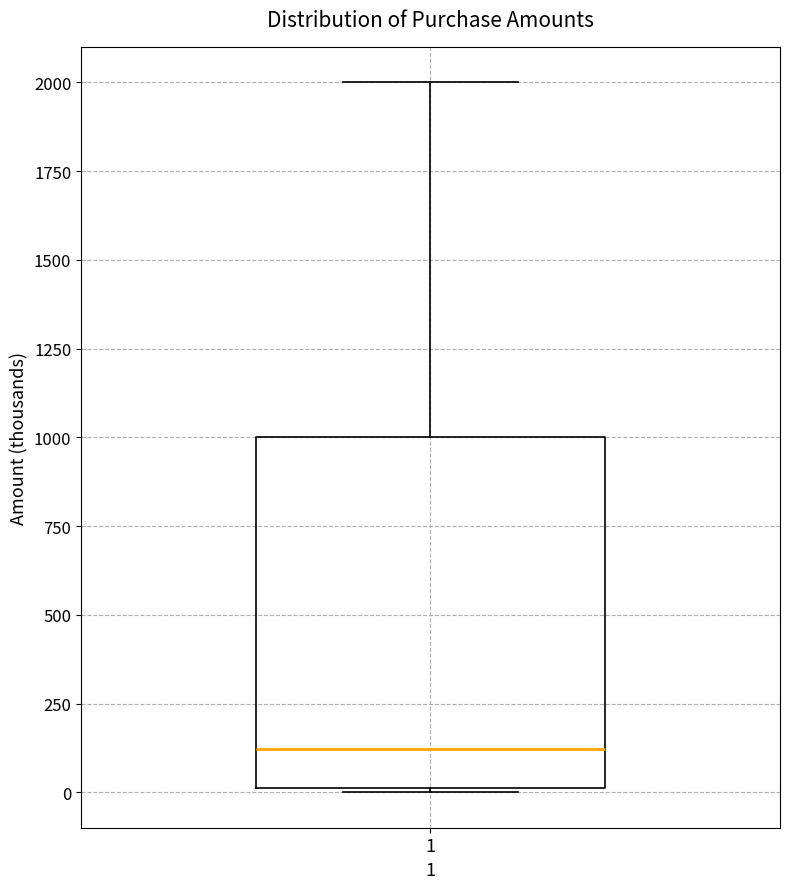

Read this box plot against the y-axis: the position of the median line, the range covered by the box, and the ends of both whiskers. The values are not printed on the chart, so give them approximately, as read against the axis.

median 100, box 0 to 1000, whiskers 0 to 2000